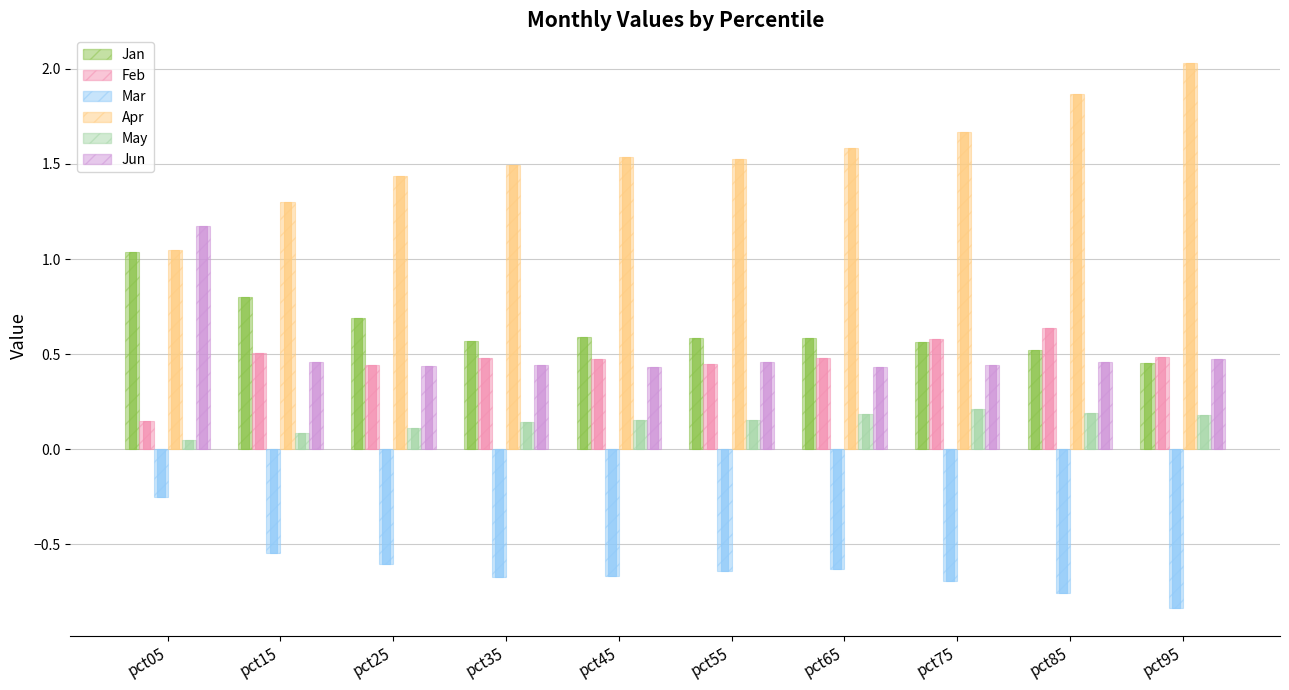

Which has a higher value, pct35 or pct85?

pct35